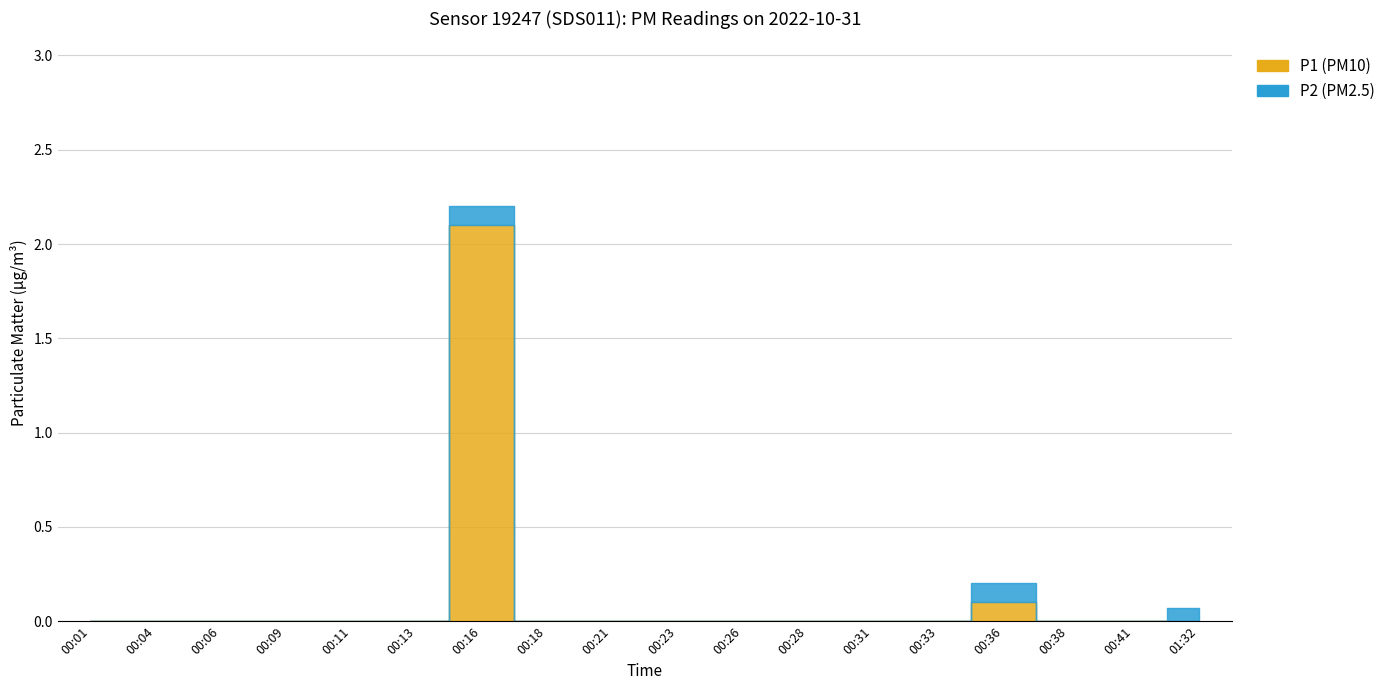

What is the difference between the second highest and second lowest values in the P2 series?

0.1